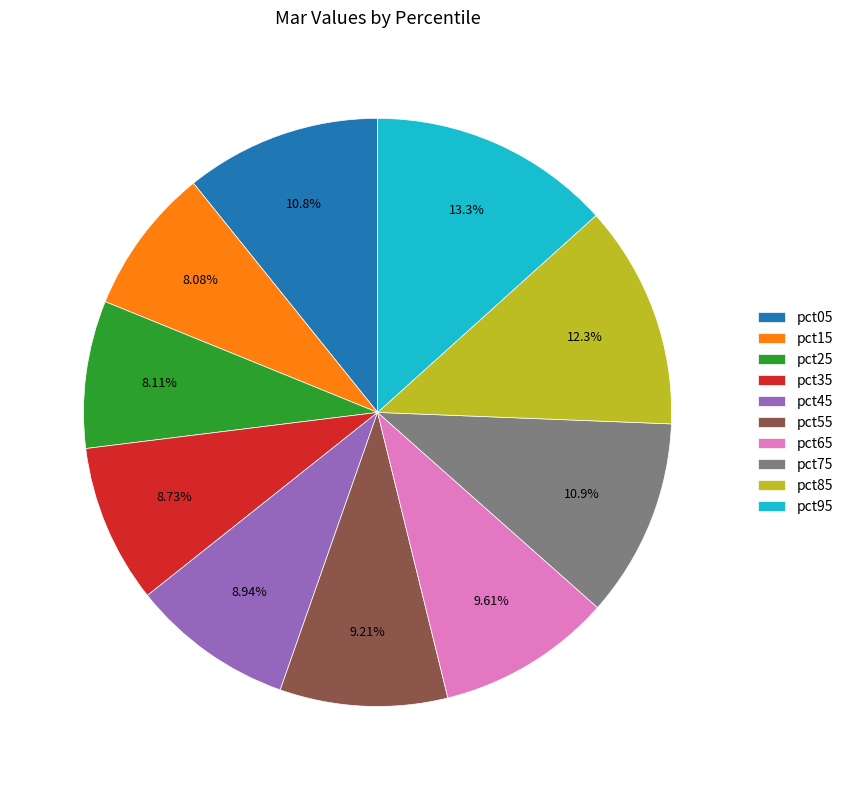

Is the sum of pct15 and pct85 greater than half?

No